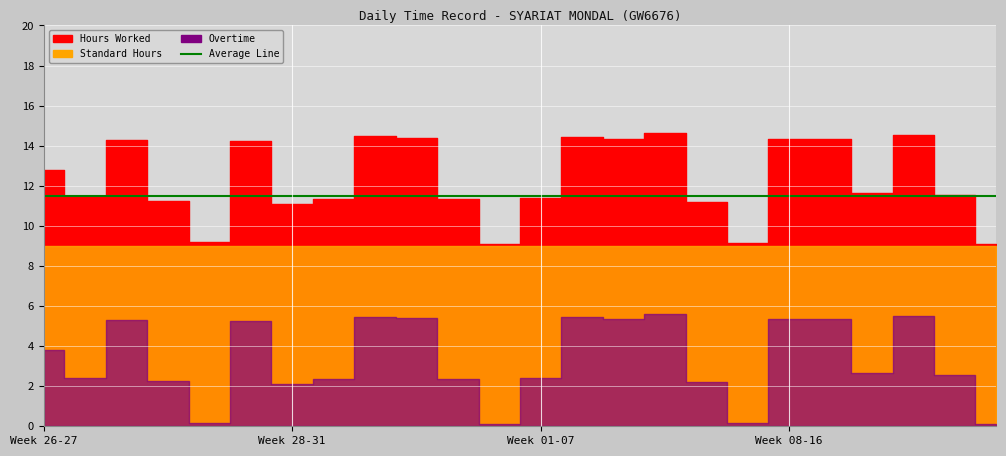

How many series are shown in this chart?

4